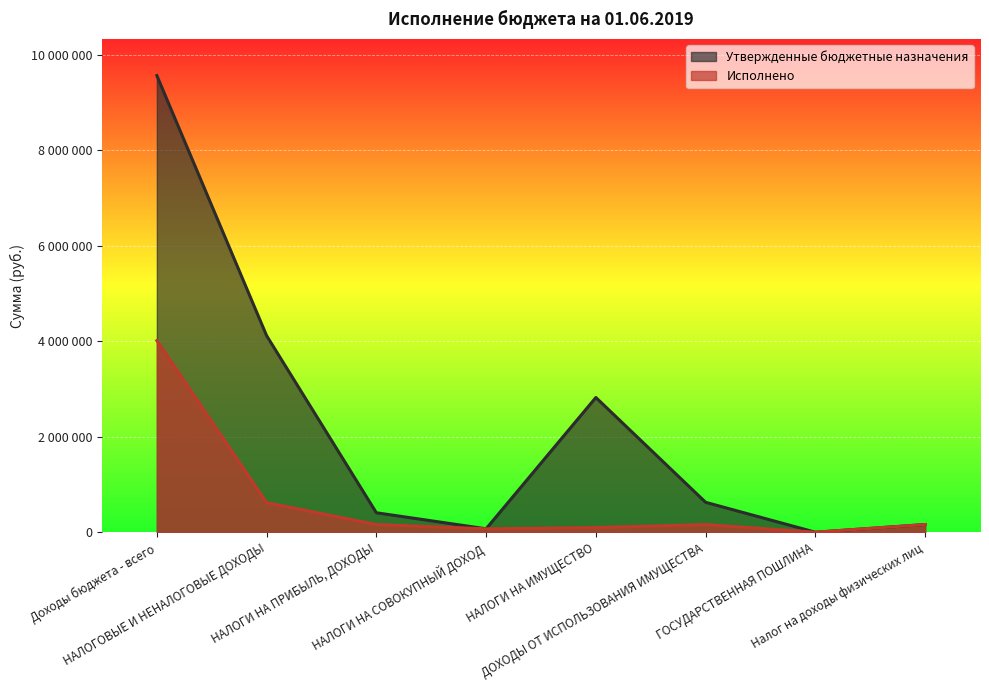

How many interior local peaks does the Утвержденные бюджетные назначения series have?

1